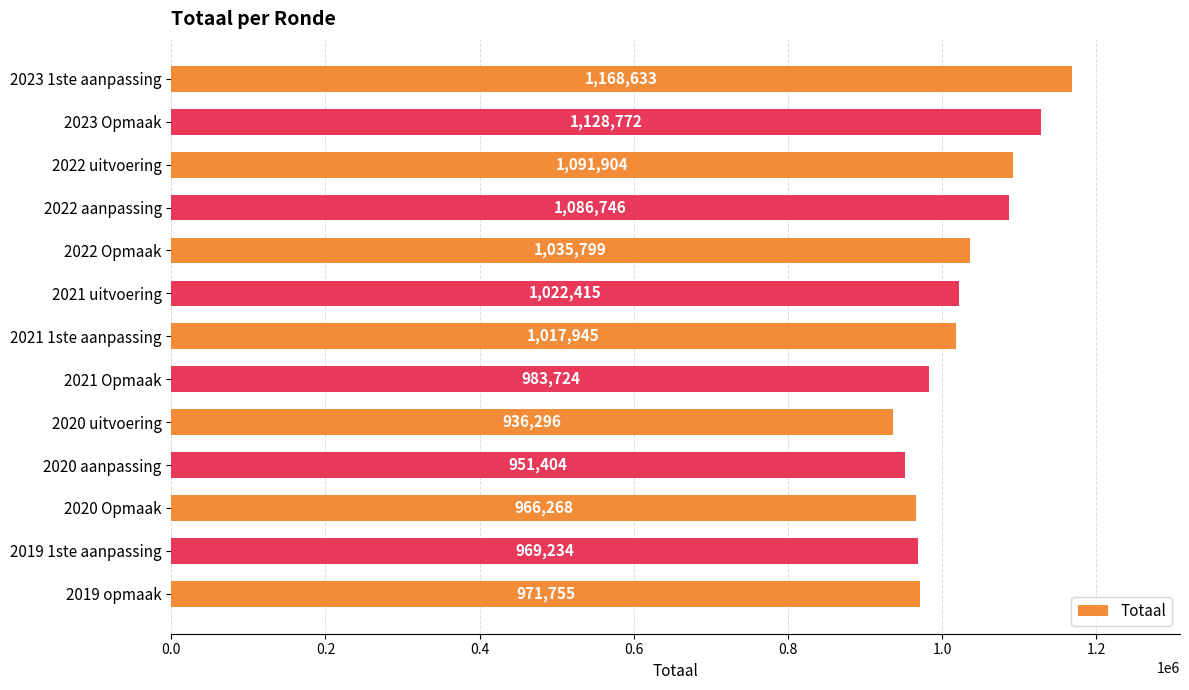

The value at 2022 uitvoering is 1091904. True or false?

True